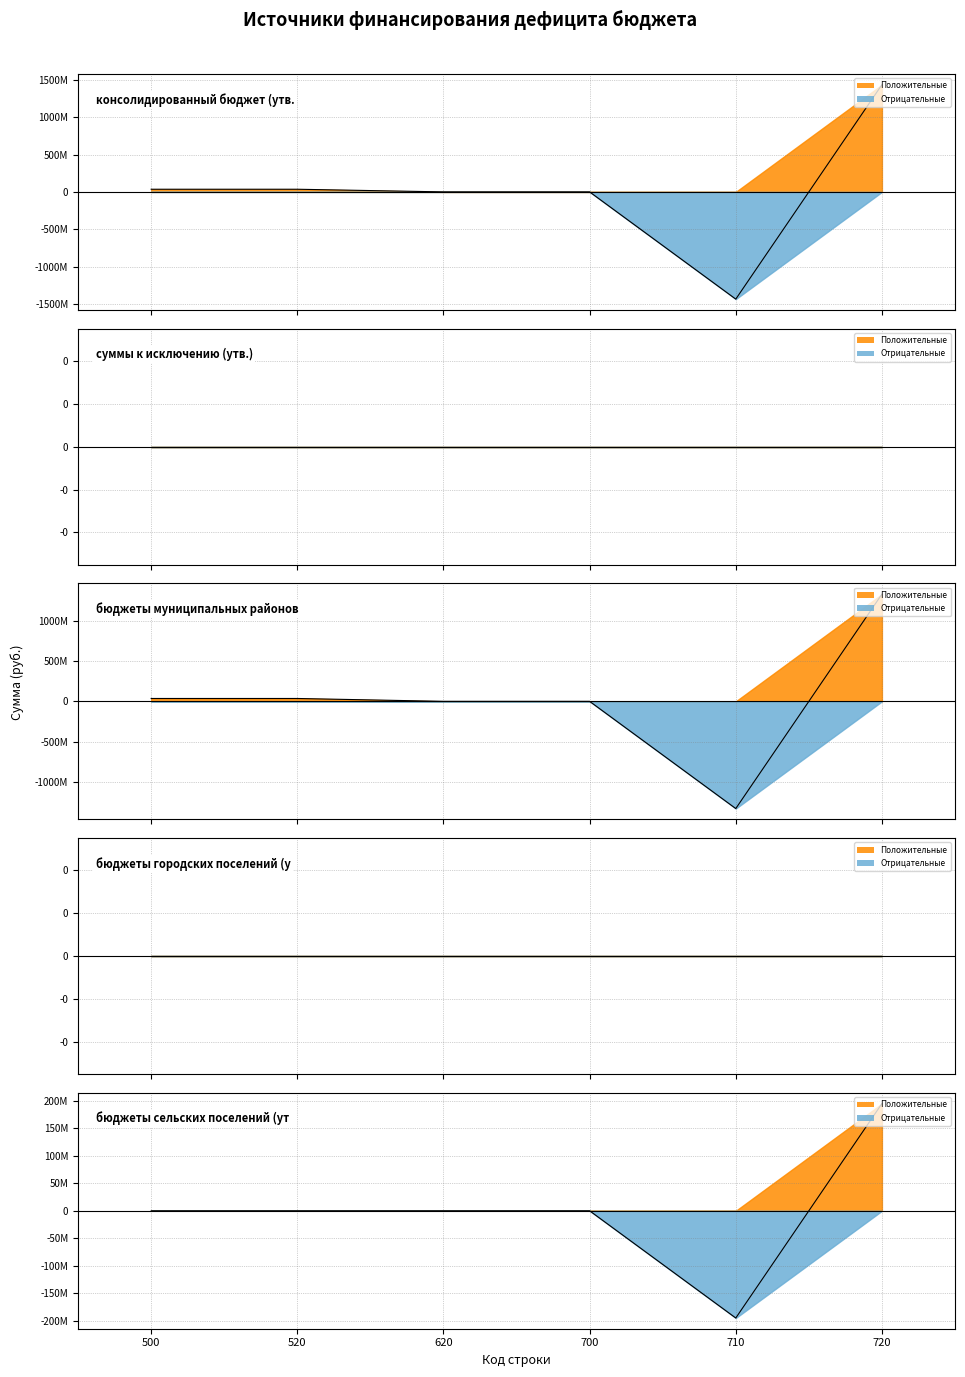

At 700, list the series in order from largest to smallest.

консолидированный бюджет (утв.), бюджеты муниципальных районов (утв.), бюджеты сельских поселений (утв.)